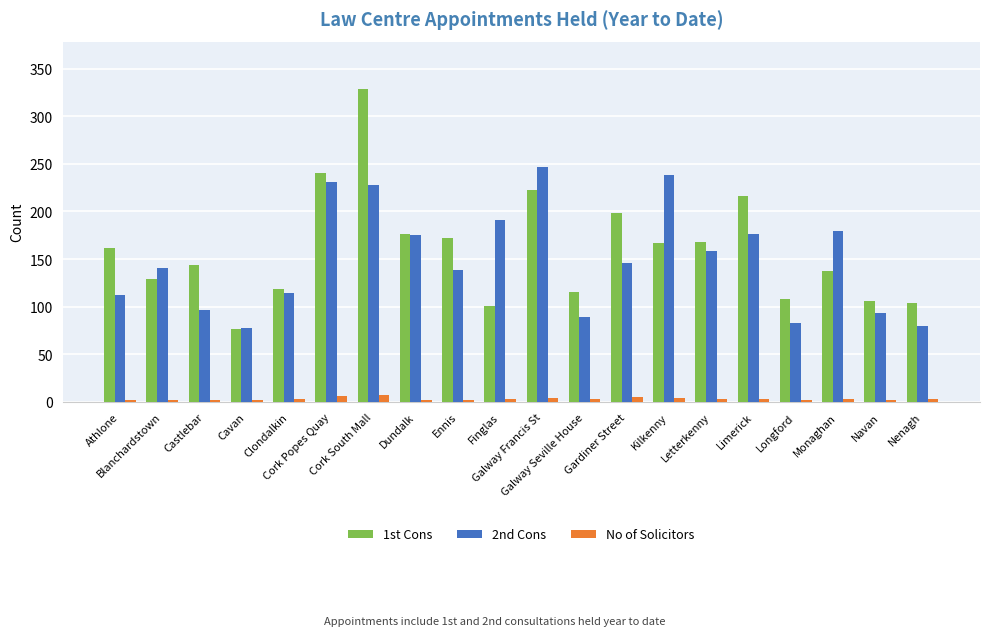

How many data points in 1st Cons are less than 162?

10